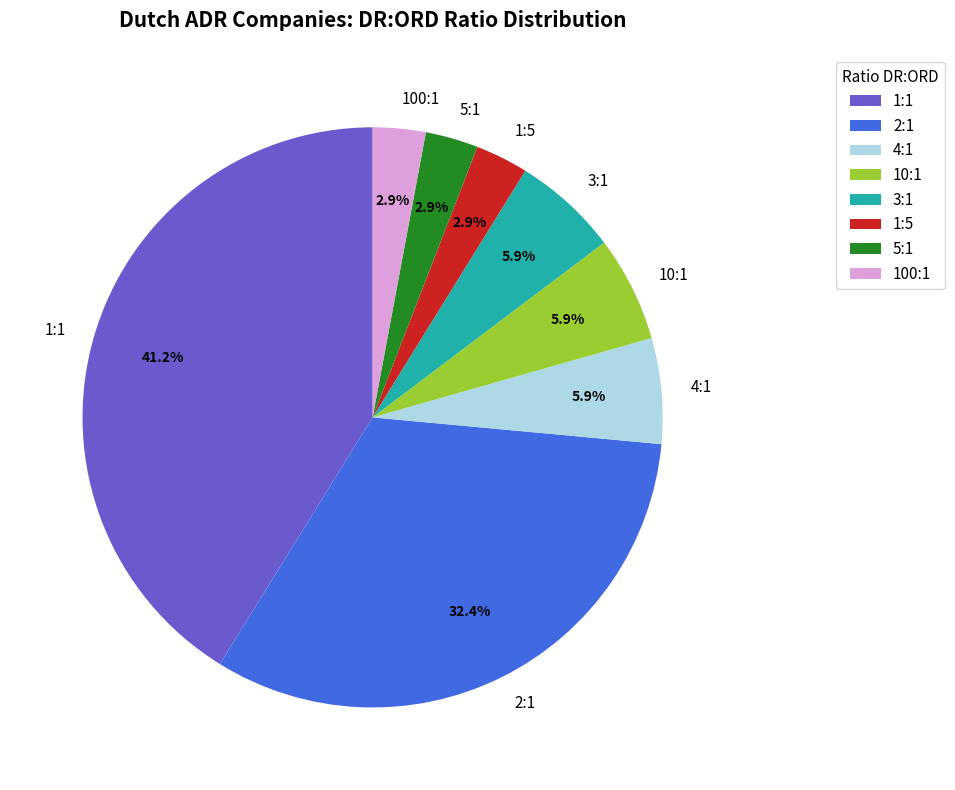

Is 100:1 the majority of the pie?

No